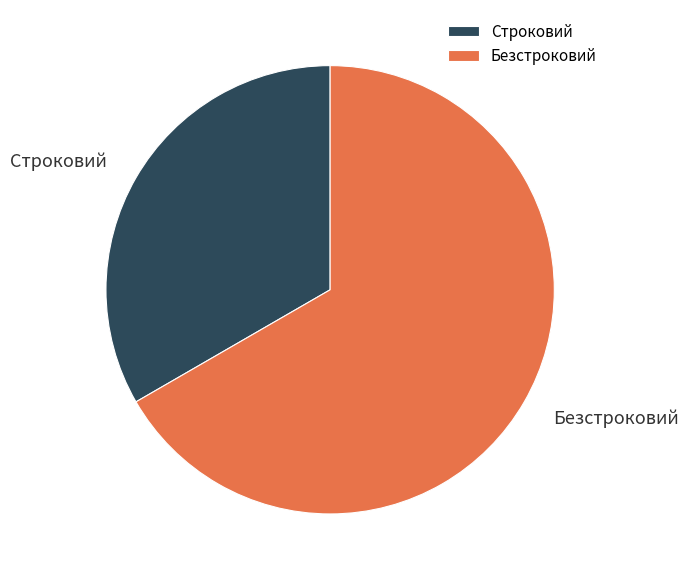

Between Безстроковий and Строковий, which is larger?

Безстроковий